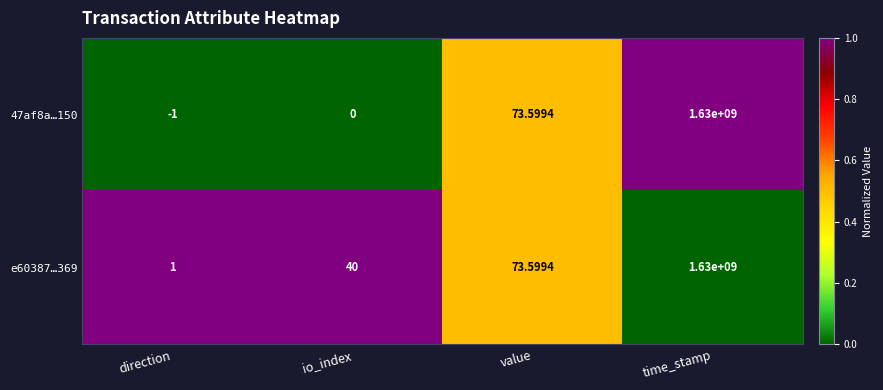

Rank the categories by 47af8a…150 value from highest to lowest.

time_stamp, value, io_index, direction